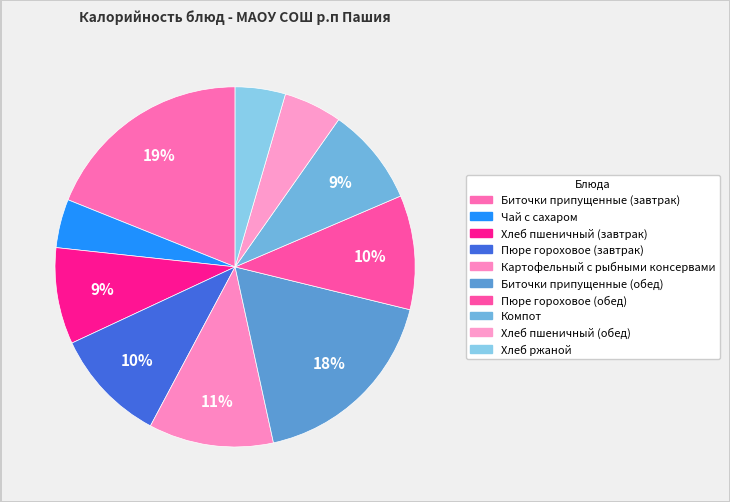

What is the largest slice in the pie chart?

Биточки припущенные (завтрак)